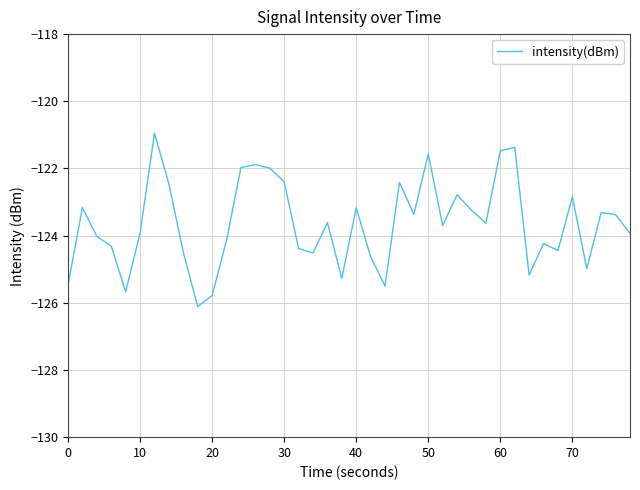

What is the minimum value shown in the chart?

-126.1